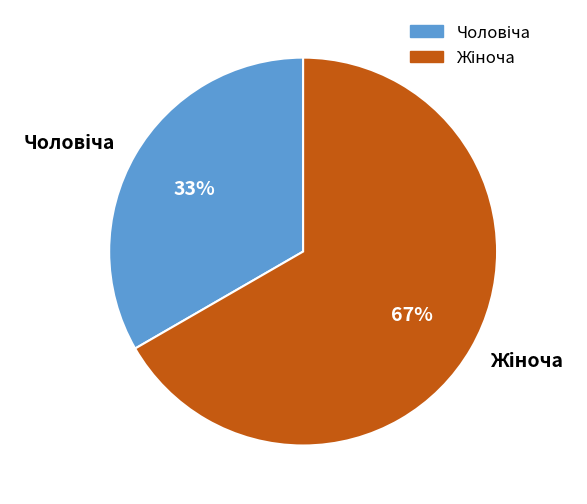

Is there any slice that represents more than half of the pie?

Yes